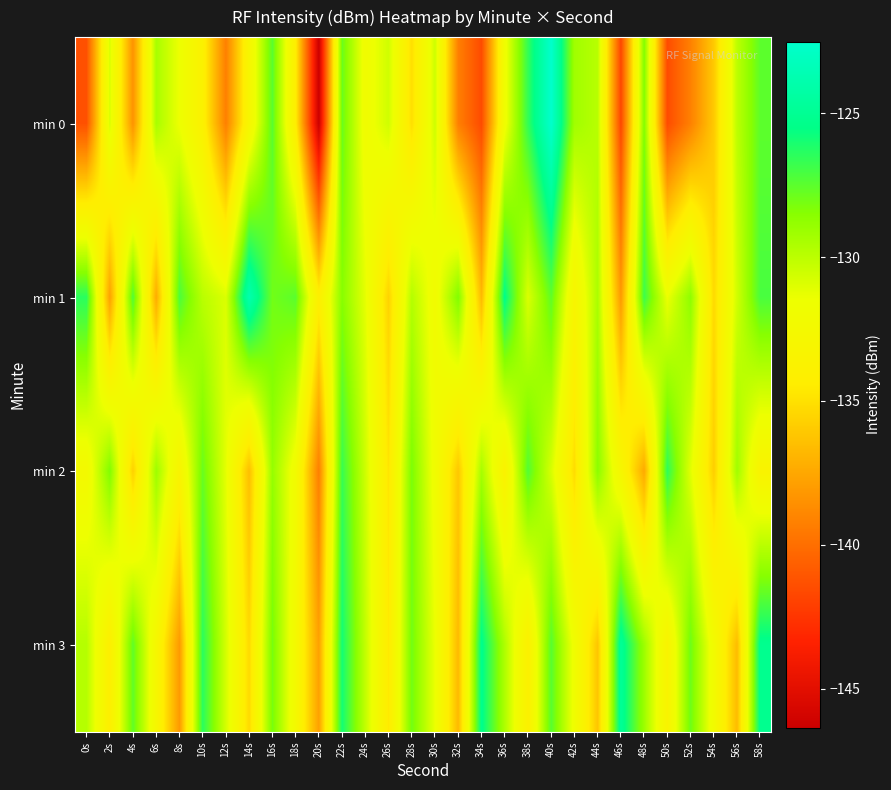

Which has a higher value, 52s or 54s?

54s